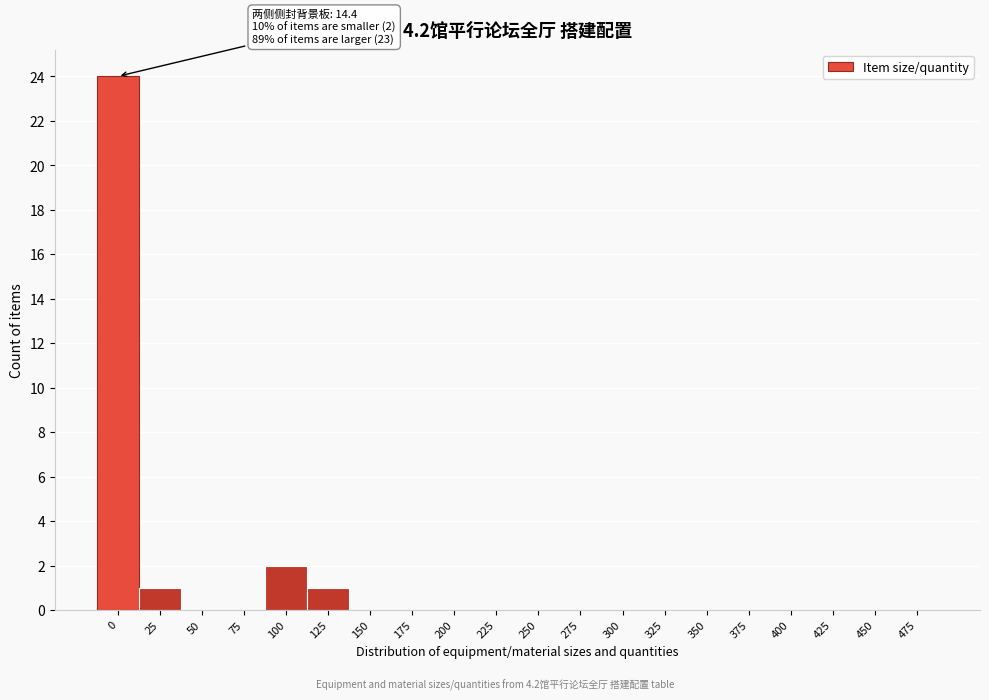

Reading left to right, extract all data points from this chart.

0=24	25=1	50=0	75=0	100=2	125=1	150=0	175=0	200=0	225=0	250=0	275=0	300=0	325=0	350=0	375=0	400=0	425=0	450=0	475=0